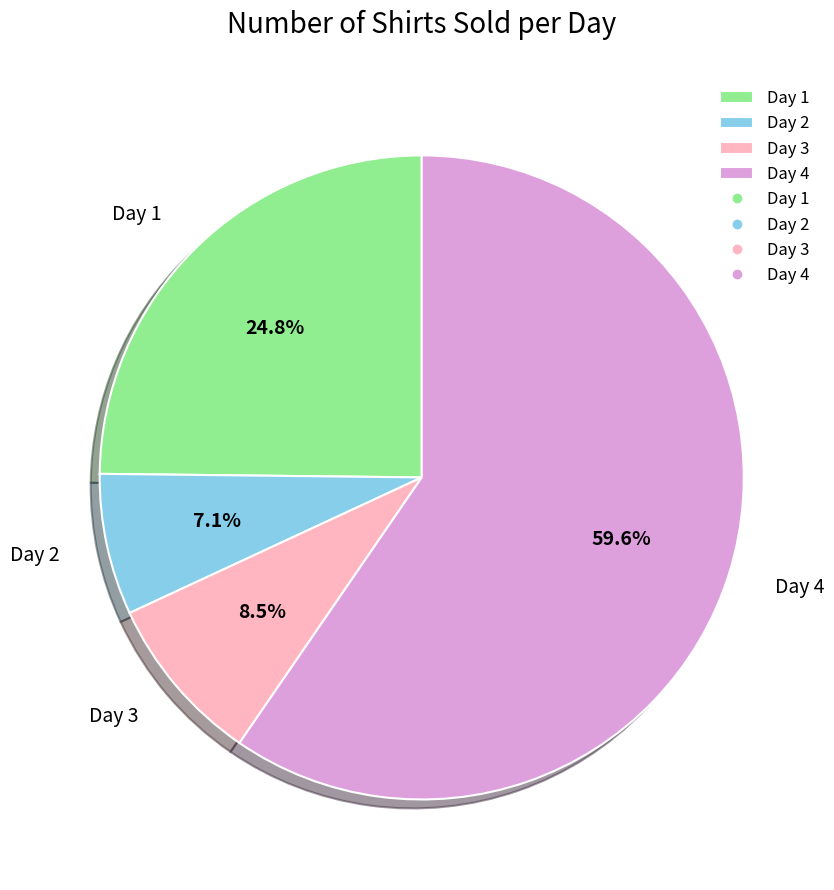

Between 1 and 2, which is larger?

1